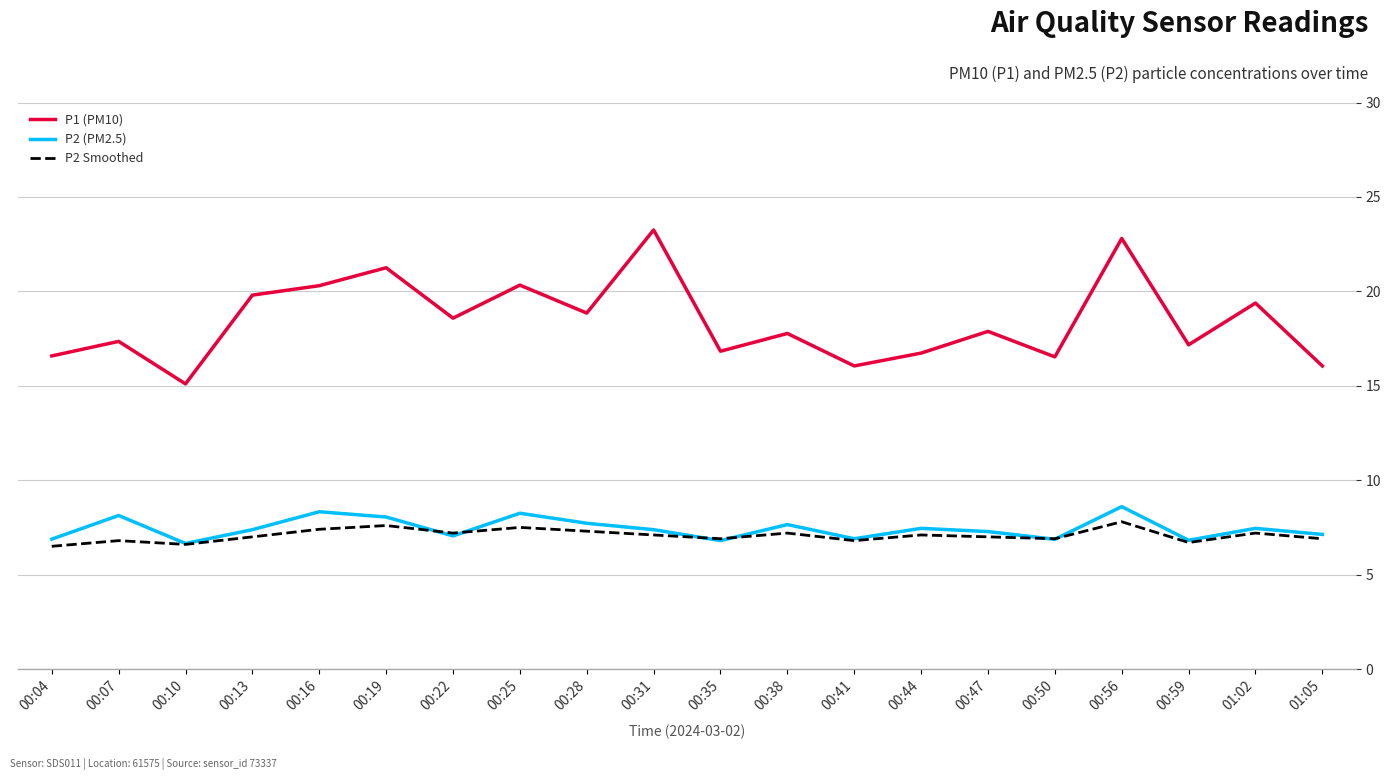

What position from the right is 00:07?

19